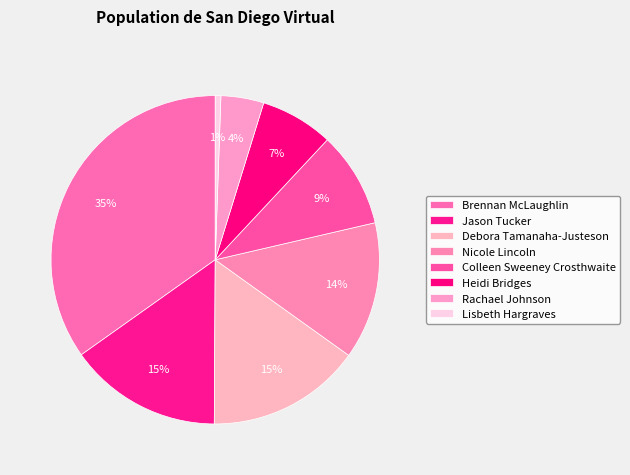

Rank the categories by value from lowest to highest.

Lisbeth Hargraves, Rachael Johnson, Heidi Bridges, Colleen Sweeney Crosthwaite, Nicole Lincoln, Jason Tucker, Debora Tamanaha-Justeson, Brennan McLaughlin